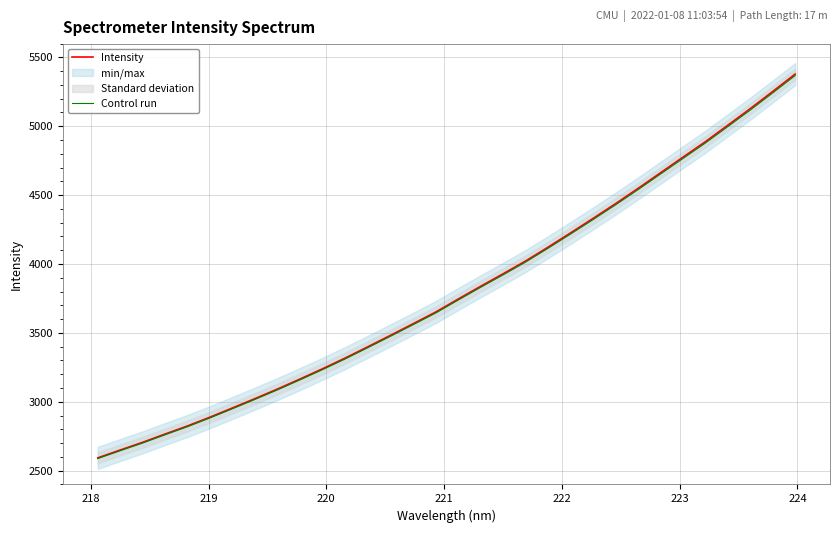

What is the highest value of the Intensity series?

5378.9